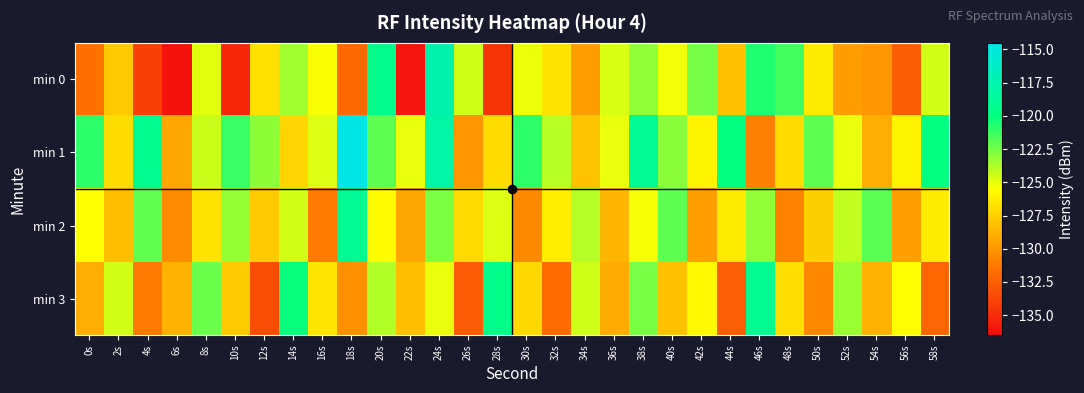

Between 40s and 38s, which is larger?

38s